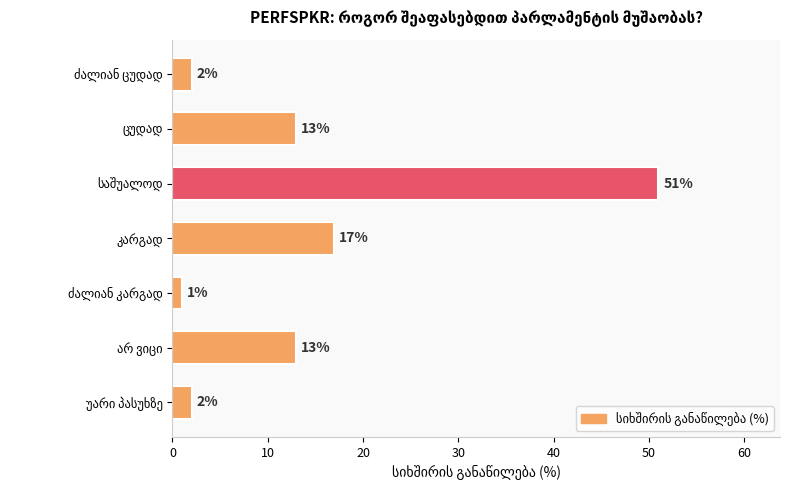

What is the value of the 3rd bar from the top?

51